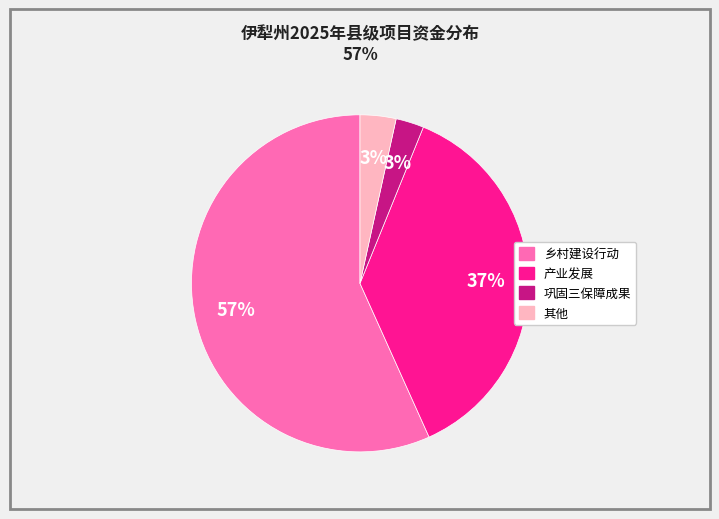

To the nearest percent, what is the average slice percentage?

25%